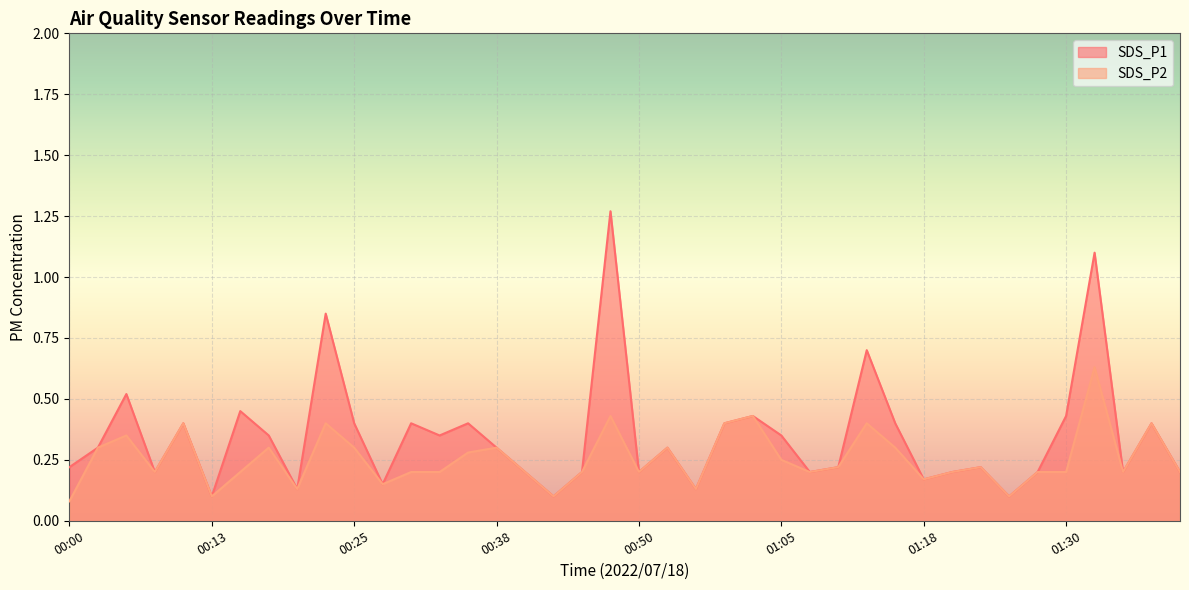

Which series has the largest total across all categories?

SDS_P1